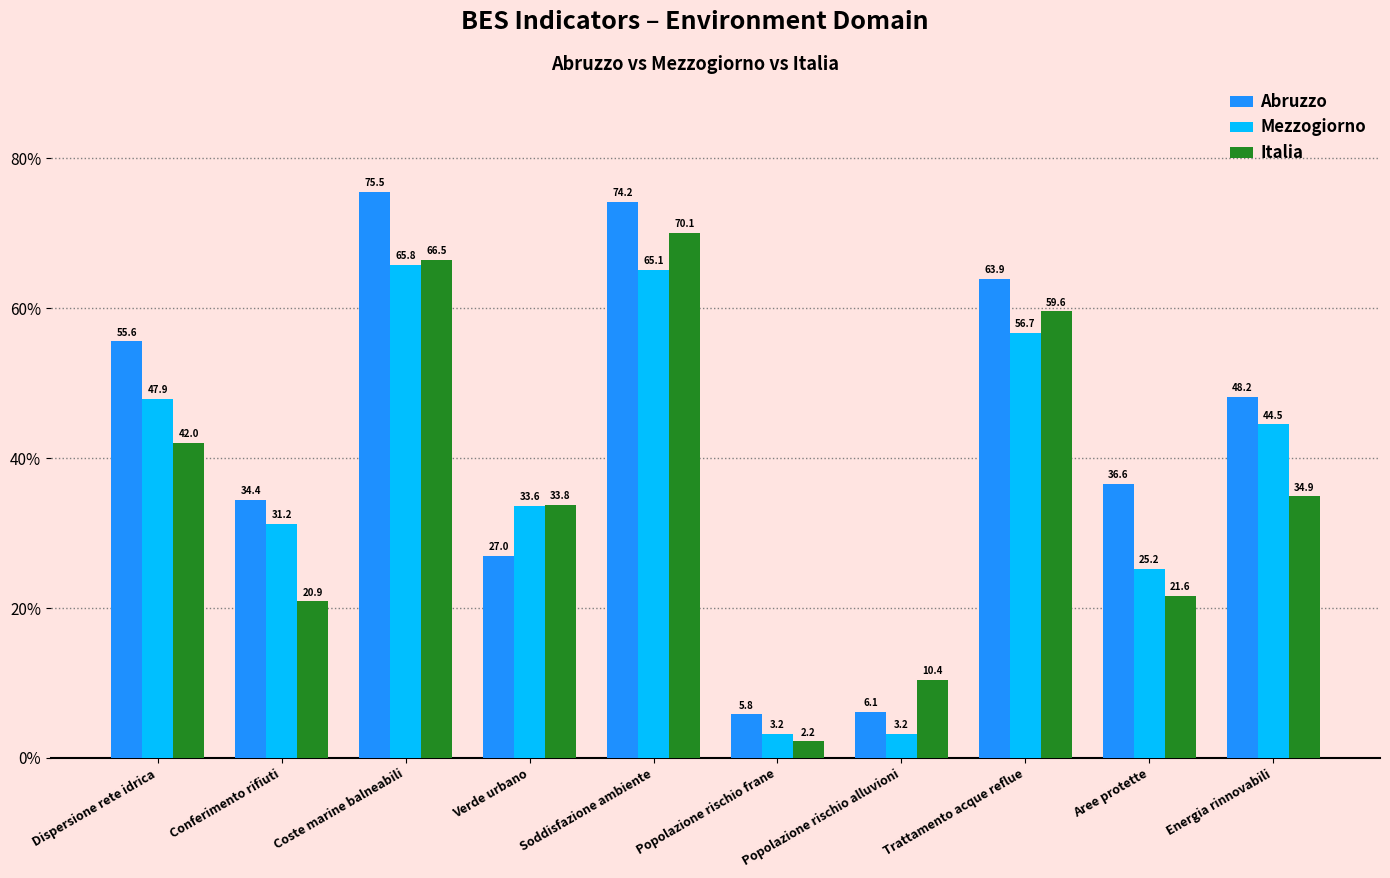

What is the total value across all series at Dispersione rete idrica?

145.5